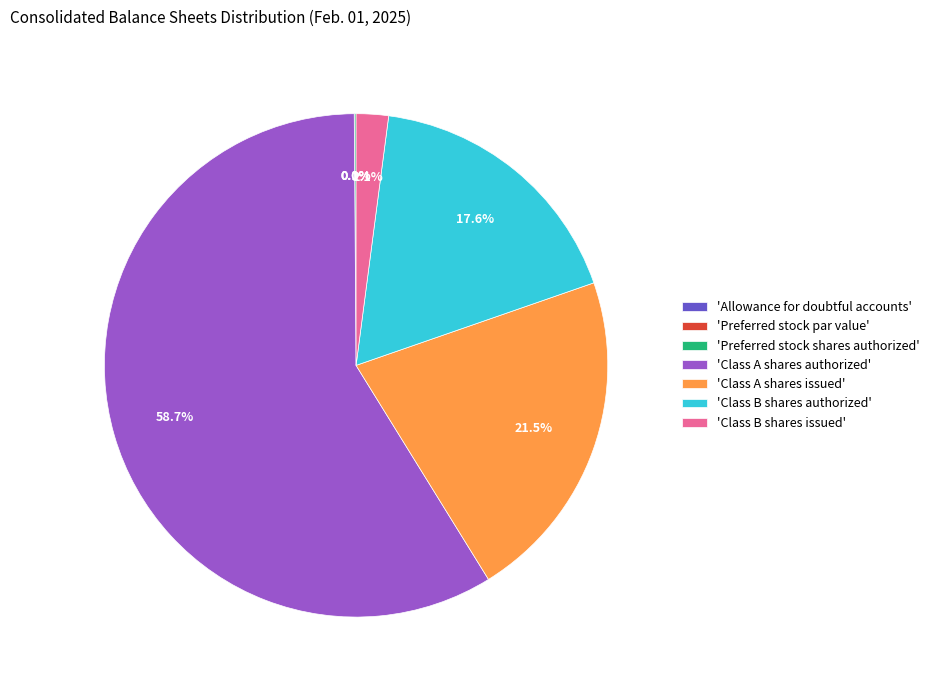

What portion of the pie excludes 'Class A shares issued'?

78.5%